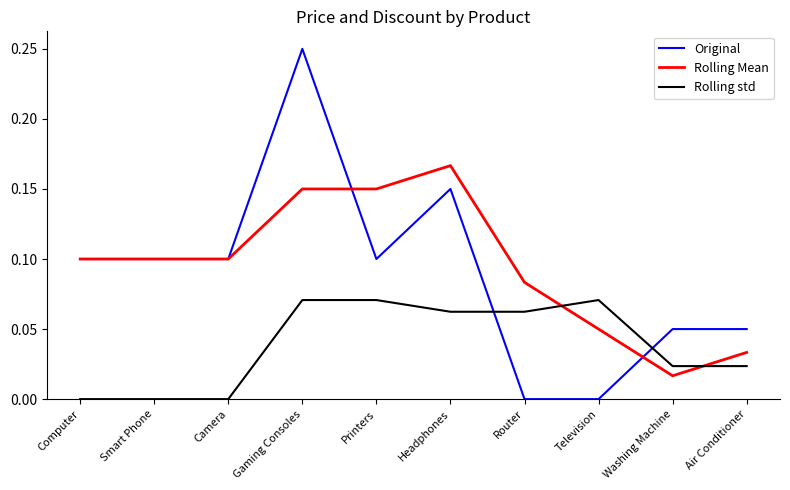

Which series has the widest spread of values?

Original